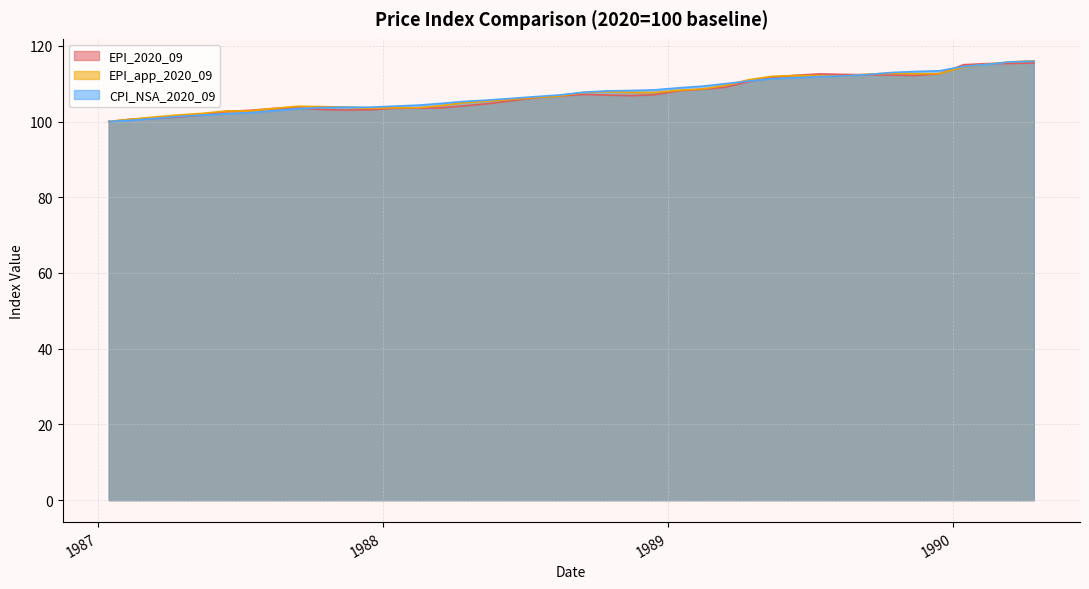

How many data points in EPI_app_2020_09 are above 107?

20